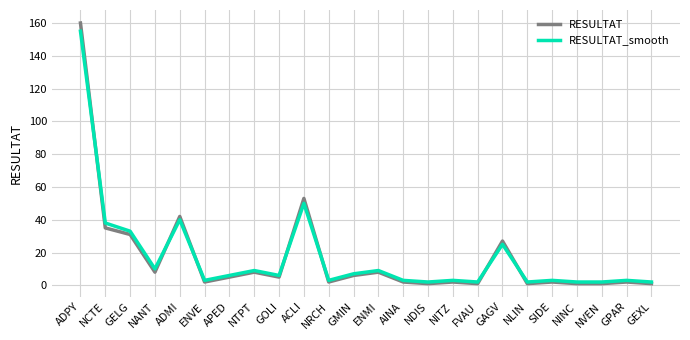

What is the total value across all series at NANT?

18